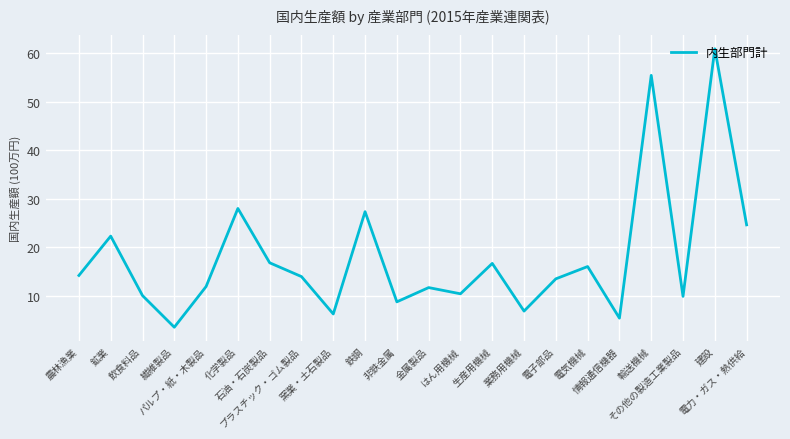

What is the difference between the values at 鉄鋼 and はん用機械?

16.9